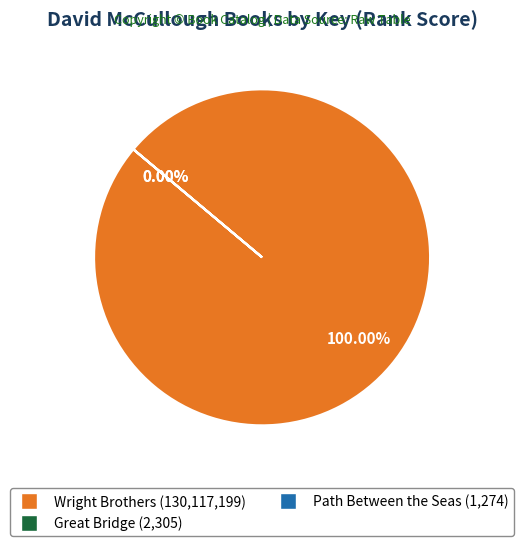

Approximately how many times larger is the value at Great Bridge compared to Path Between the Seas?

1.8